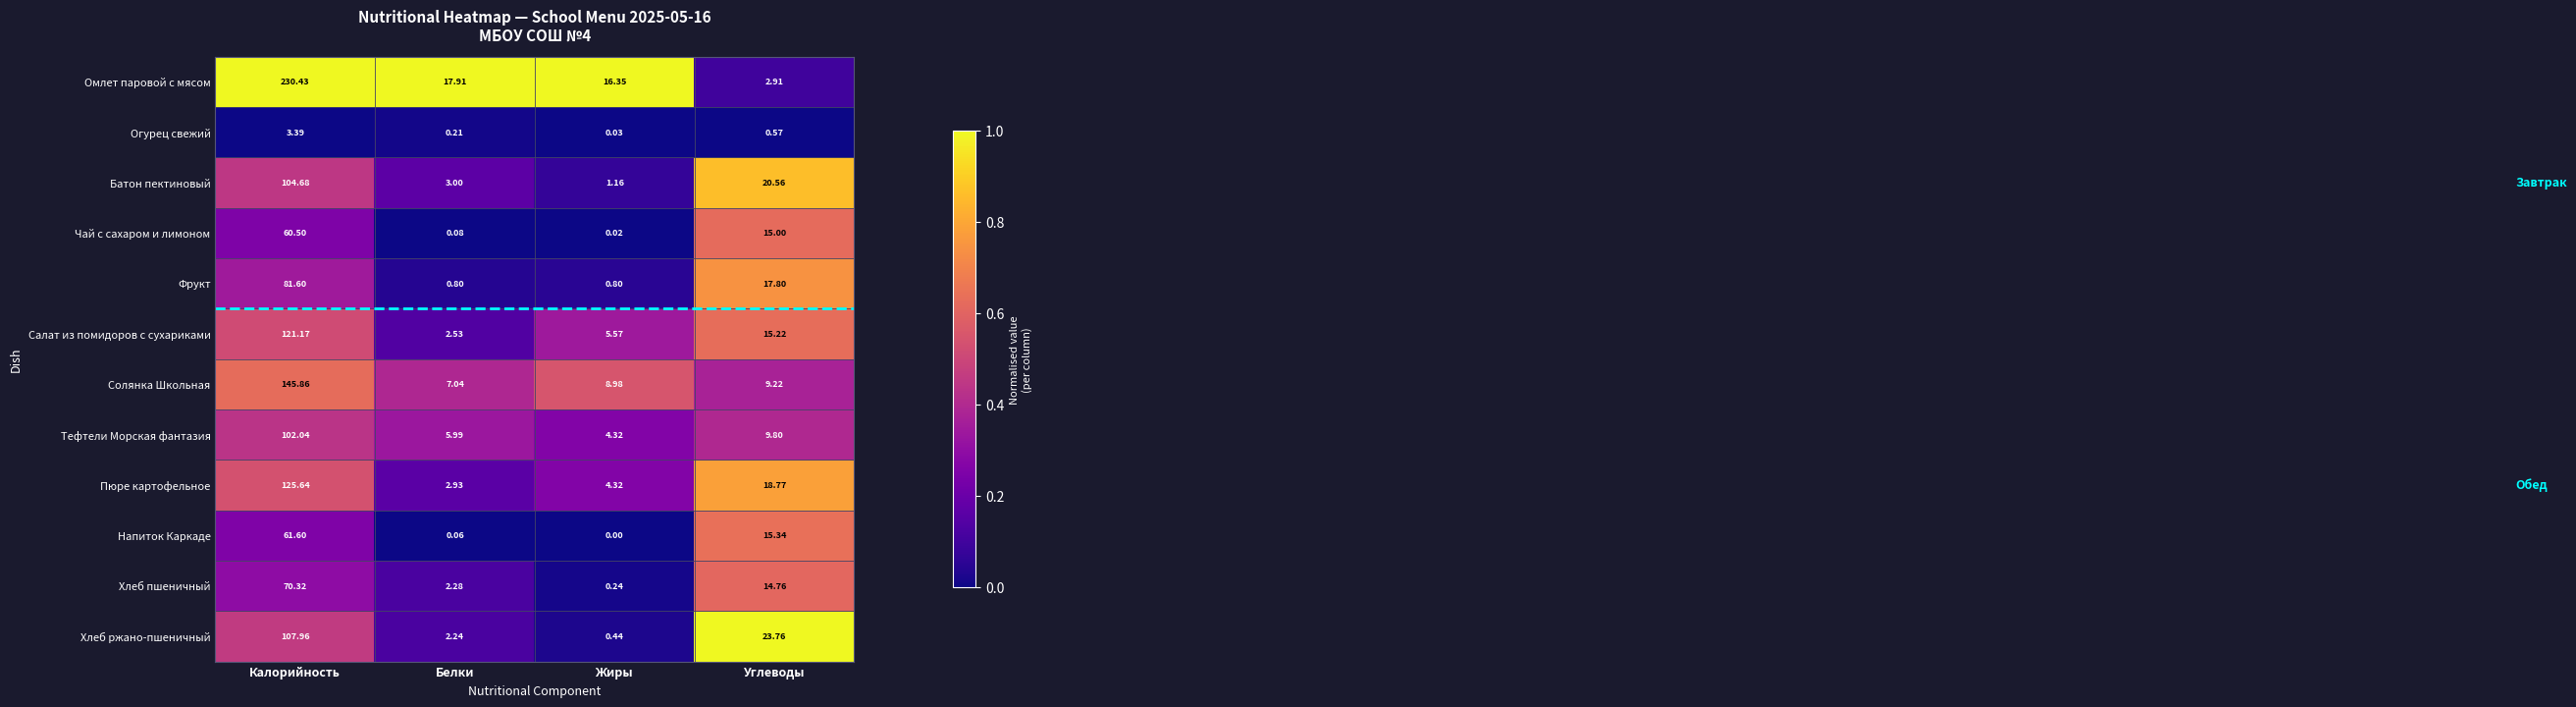

Which series has the largest range (max minus min)?

Омлет паровой с мясом